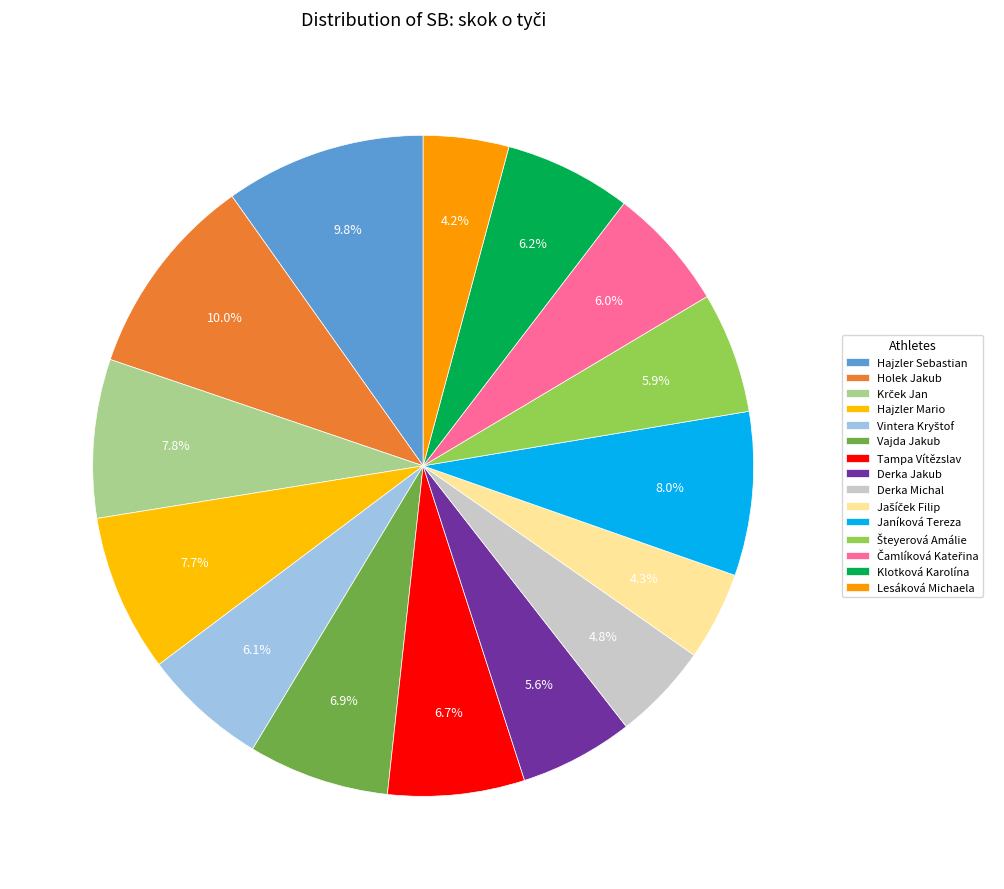

What percentage do Derka Jakub and Krček Jan together represent?

13.3%